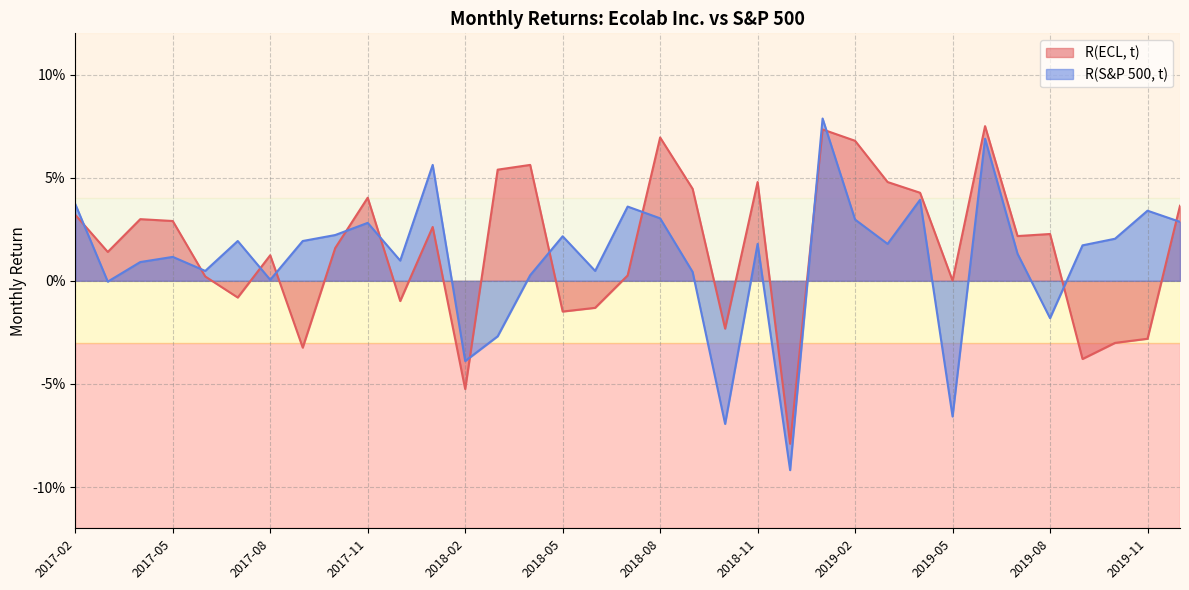

Between 2017-09 and 2018-10, which series saw the biggest shift?

R(S&P 500, t)